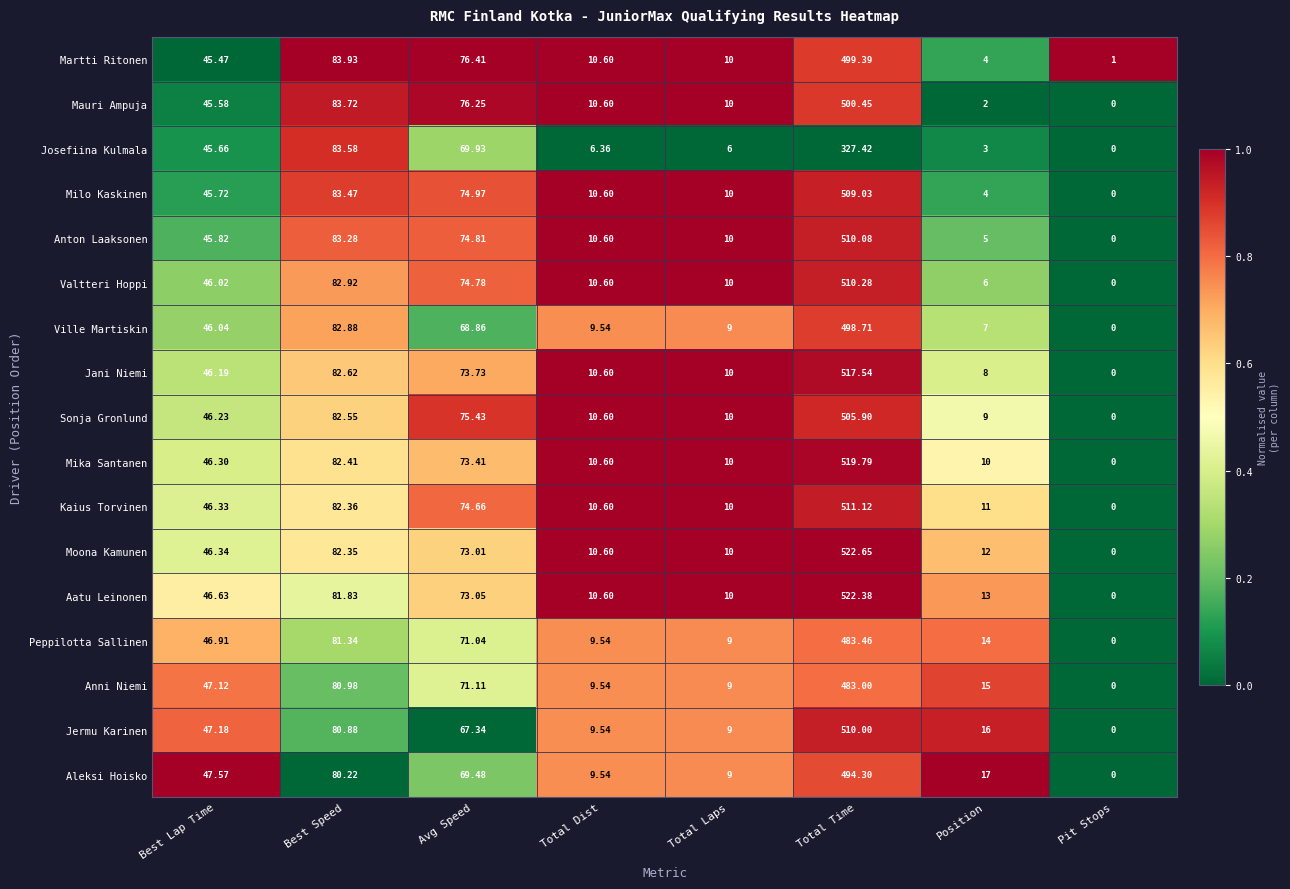

Which series has the largest range (max minus min)?

Moona Kamunen